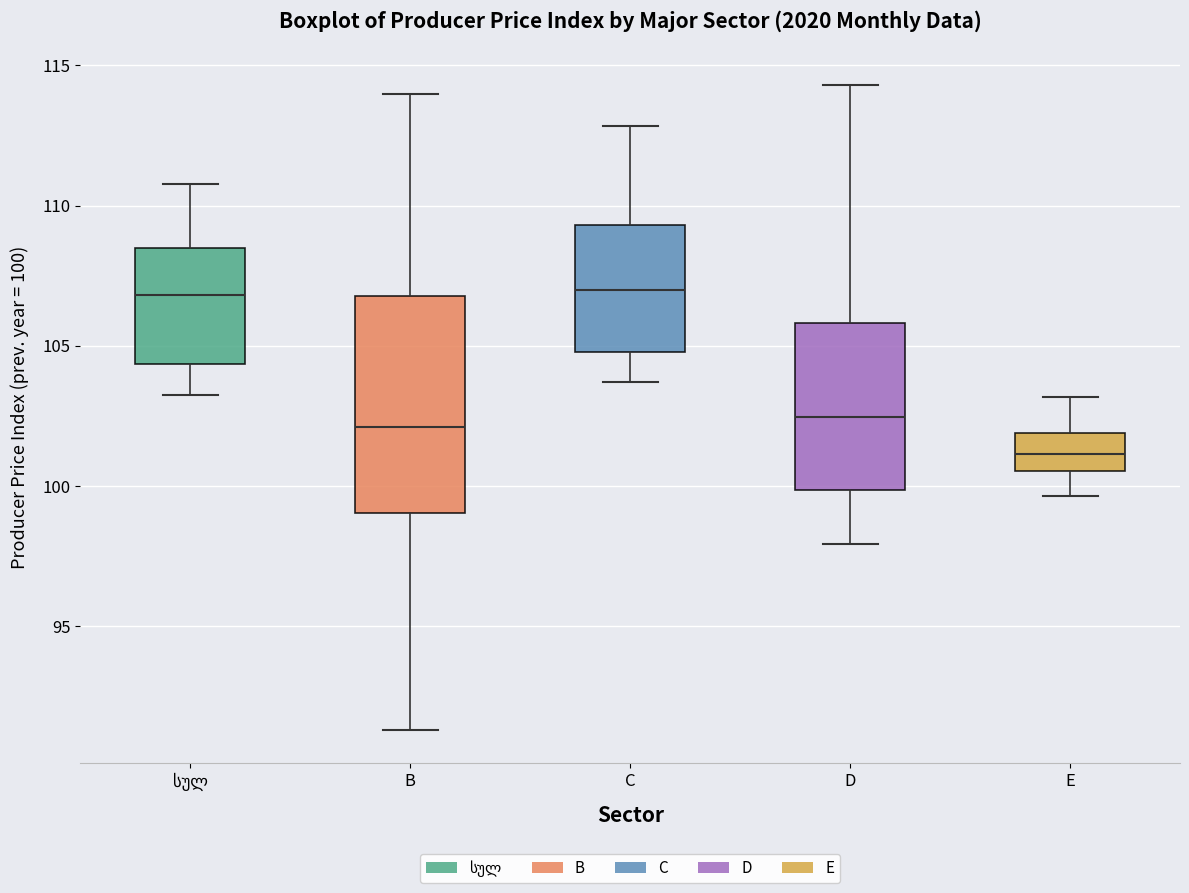

Where does the lower whisker of the box for D end on the y-axis? The values are not printed on the chart, so give them approximately, as read against the axis.

98.0